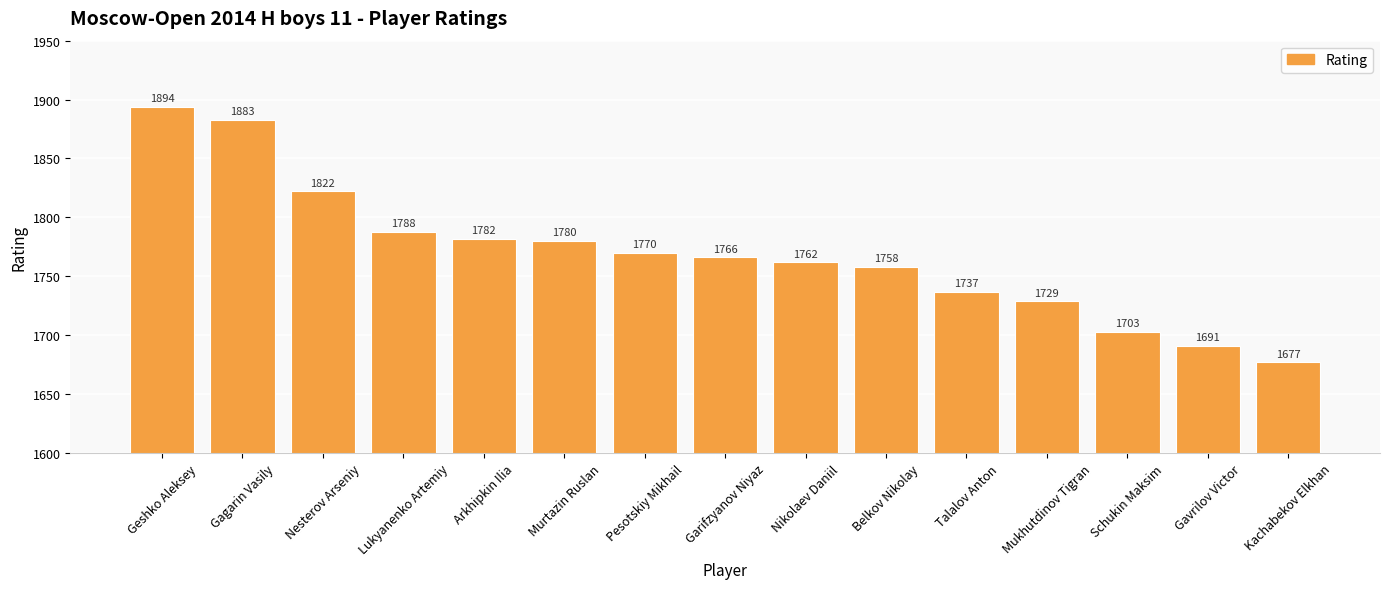

Reading left to right, what are all the values shown in this chart?

Geshko Aleksey=1894	Gagarin Vasily=1883	Nesterov Arseniy=1822	Lukyanenko Artemiy=1788	Arkhipkin Ilia=1782	Murtazin Ruslan=1780	Pesotskiy Mikhail=1770	Garifzyanov Niyaz=1766	Nikolaev Daniil=1762	Belkov Nikolay=1758	Talalov Anton=1737	Mukhutdinov Tigran=1729	Schukin Maksim=1703	Gavrilov Victor=1691	Kachabekov Elkhan=1677